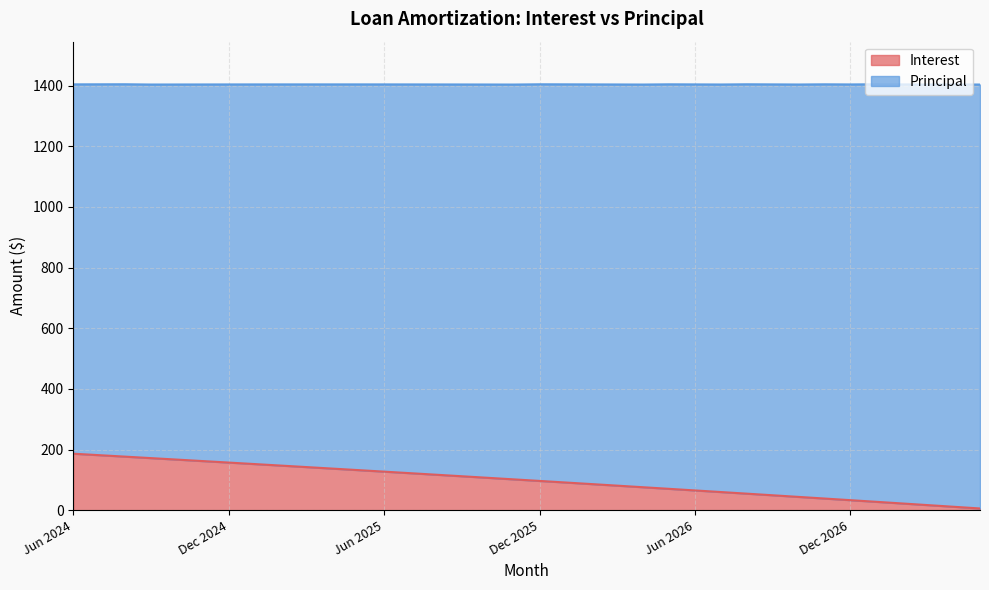

At which category does the chart reach its peak across all series?

Jun 2024